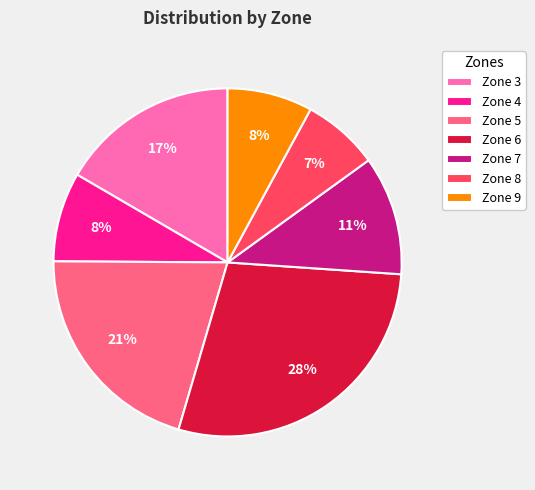

What percentage is the Zone 4 slice, to the nearest percent?

8%